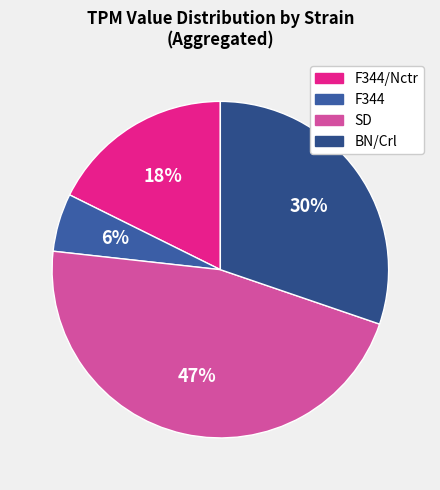

How many segments does this pie chart have?

4